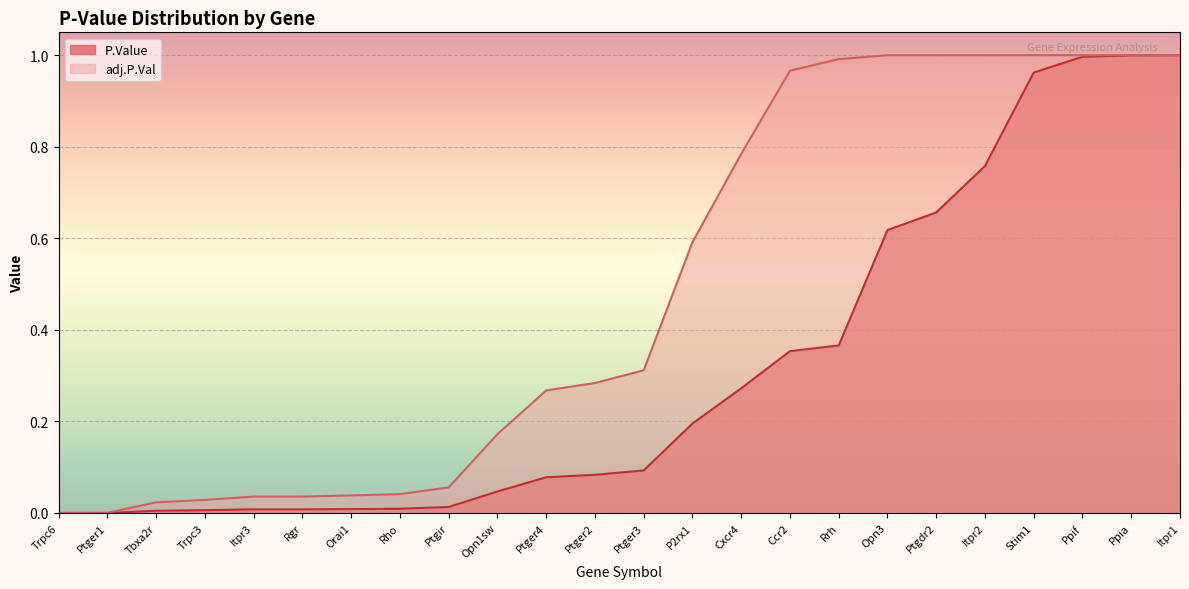

Reading left to right, list all the values displayed in this chart.

P.Value: Trpc6=0.0	Ptger1=0.0	Tbxa2r=0.0	Trpc3=0.0	Itpr3=0.0	Rgr=0.0	Orai1=0.0	Rho=0.0	Ptgir=0.0	Opn1sw=0.0	Ptger4=0.1	Ptger2=0.1	Ptger3=0.1	P2rx1=0.2	Cxcr4=0.3	Ccr2=0.4	Rrh=0.4	Opn3=0.6	Ptgdr2=0.7	Itpr2=0.8	Stim1=1.0	Ppif=1.0	Ppia=1.0	Itpr1=1.0
adj.P.Val: Trpc6=0.0	Ptger1=0.0	Tbxa2r=0.0	Trpc3=0.0	Itpr3=0.0	Rgr=0.0	Orai1=0.0	Rho=0.0	Ptgir=0.1	Opn1sw=0.2	Ptger4=0.3	Ptger2=0.3	Ptger3=0.3	P2rx1=0.6	Cxcr4=0.8	Ccr2=1.0	Rrh=1.0	Opn3=1.0	Ptgdr2=1.0	Itpr2=1.0	Stim1=1.0	Ppif=1.0	Ppia=1.0	Itpr1=1.0